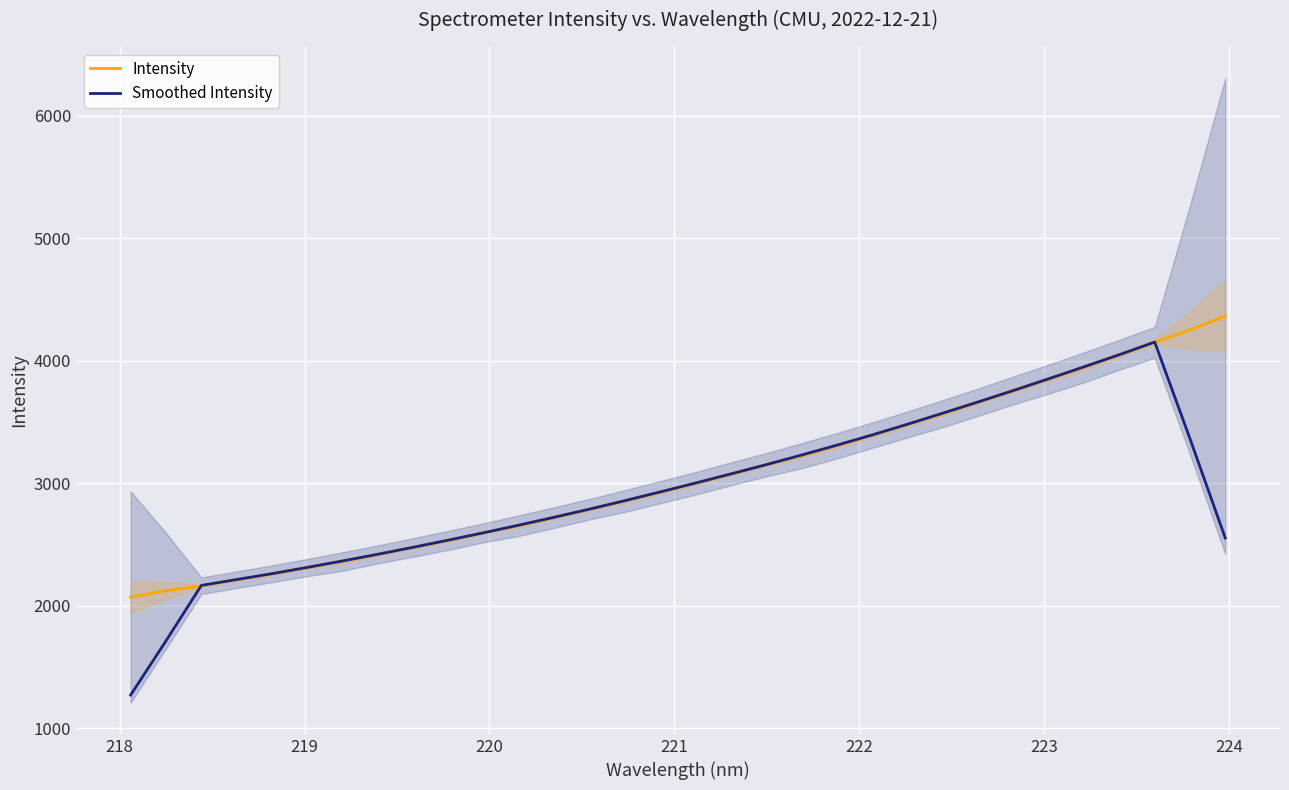

What is the maximum value for Smoothed Intensity?

4153.6